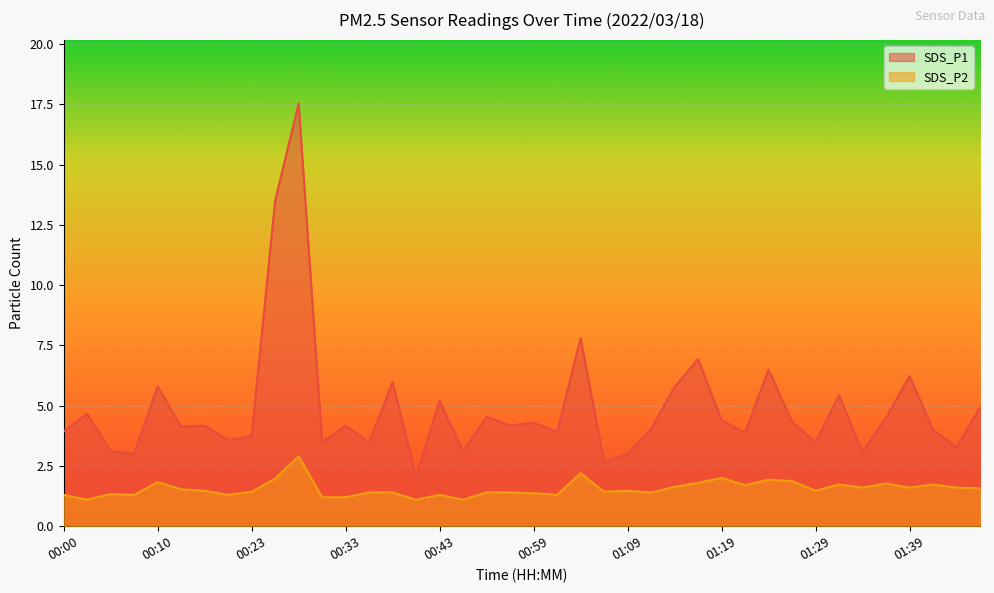

What is the greatest value displayed?

17.5